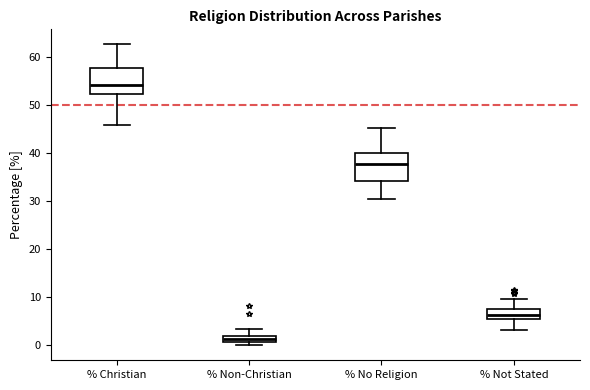

Which box has the lowest median line?

% Non-Christian